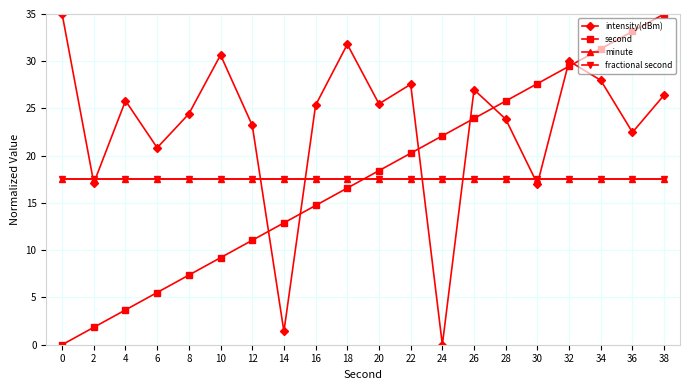

True or false: fractional second and minute intersect in this chart.

False